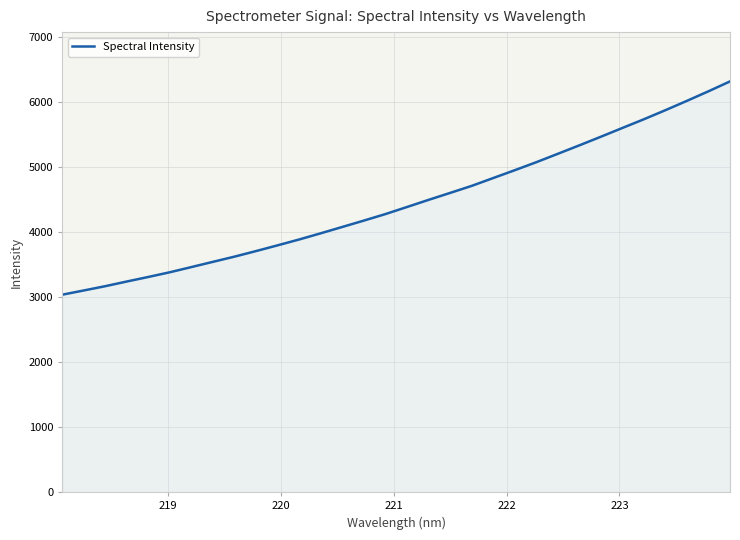

What is the greatest value displayed?

6320.4